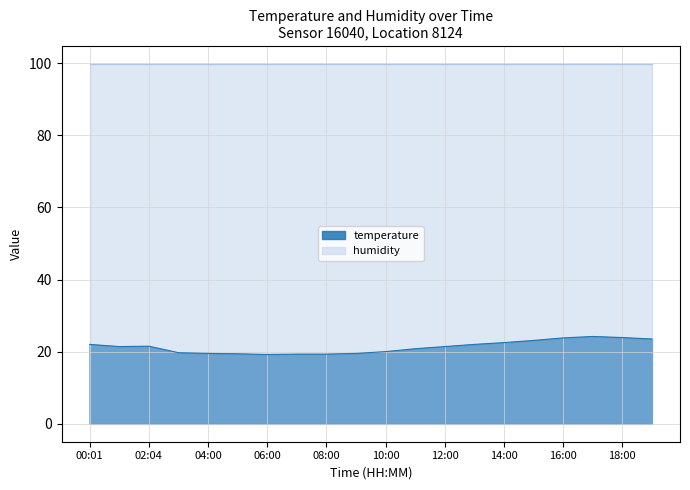

Which label corresponds to the smallest value in the chart?

06:00